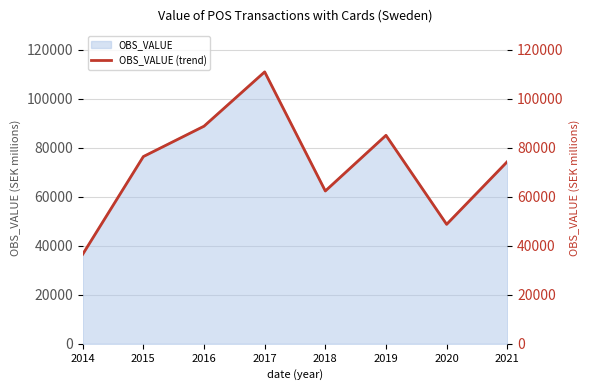

Reading left to right, transcribe all the data shown in this chart.

36510.0	76380.0	88767.0	110921.0	62338.6	85040.9	48734.1	74311.8